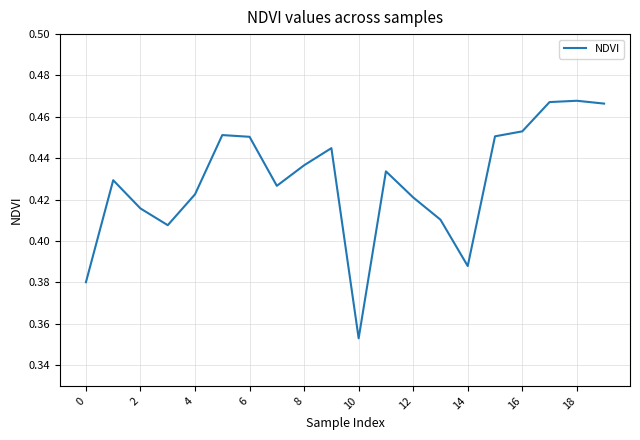

Which label corresponds to the smallest value in the chart?

10